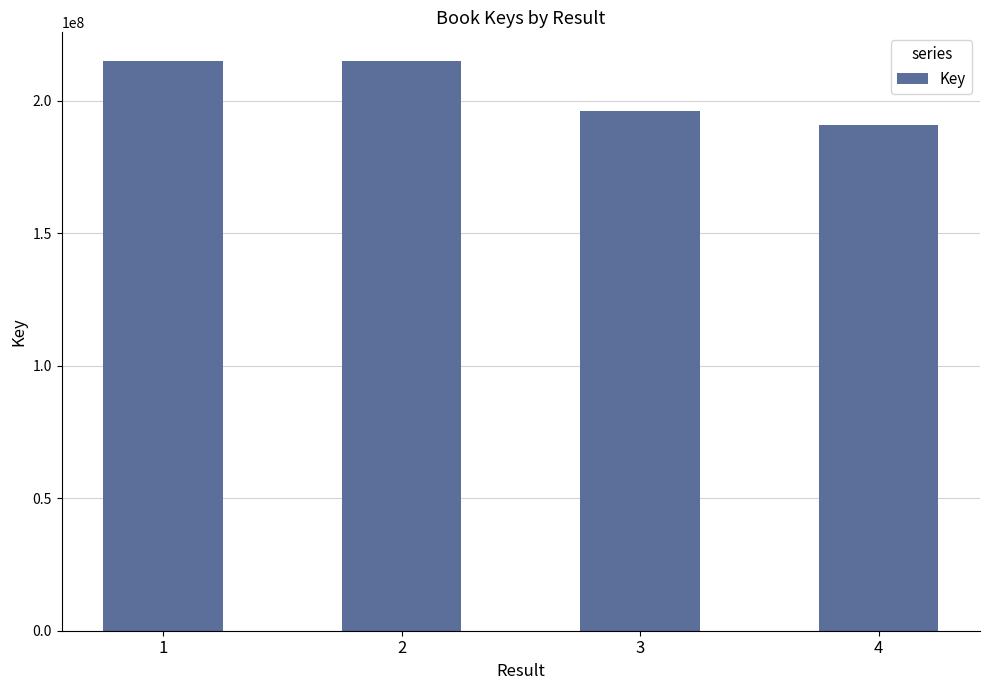

What is the sum of the values at 4 and 2?

406075726